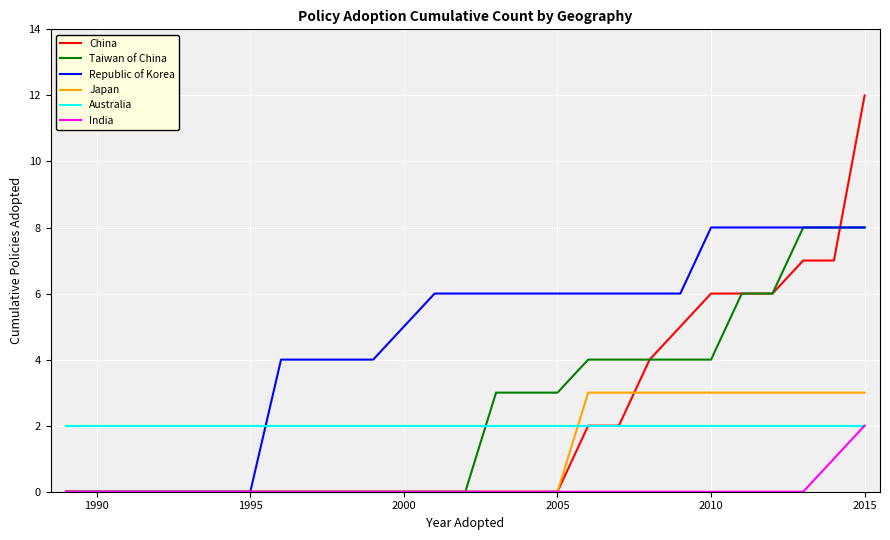

True or false: Australia and Republic of Korea cross at least once.

True